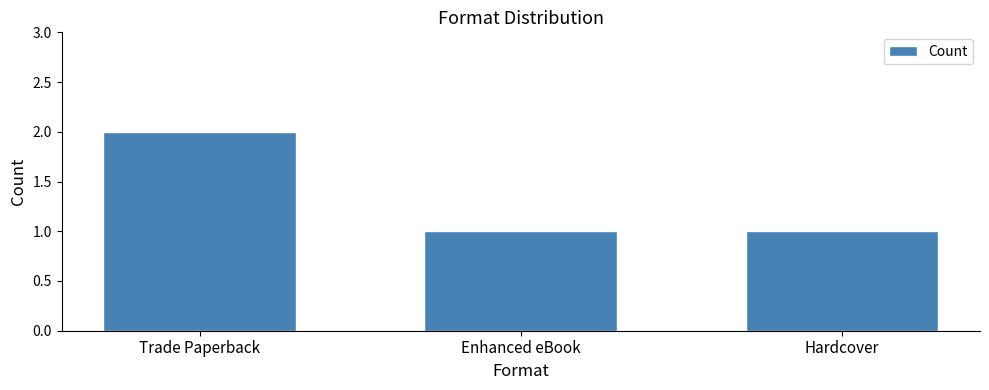

What is the sum of the values at Hardcover and Trade Paperback?

3